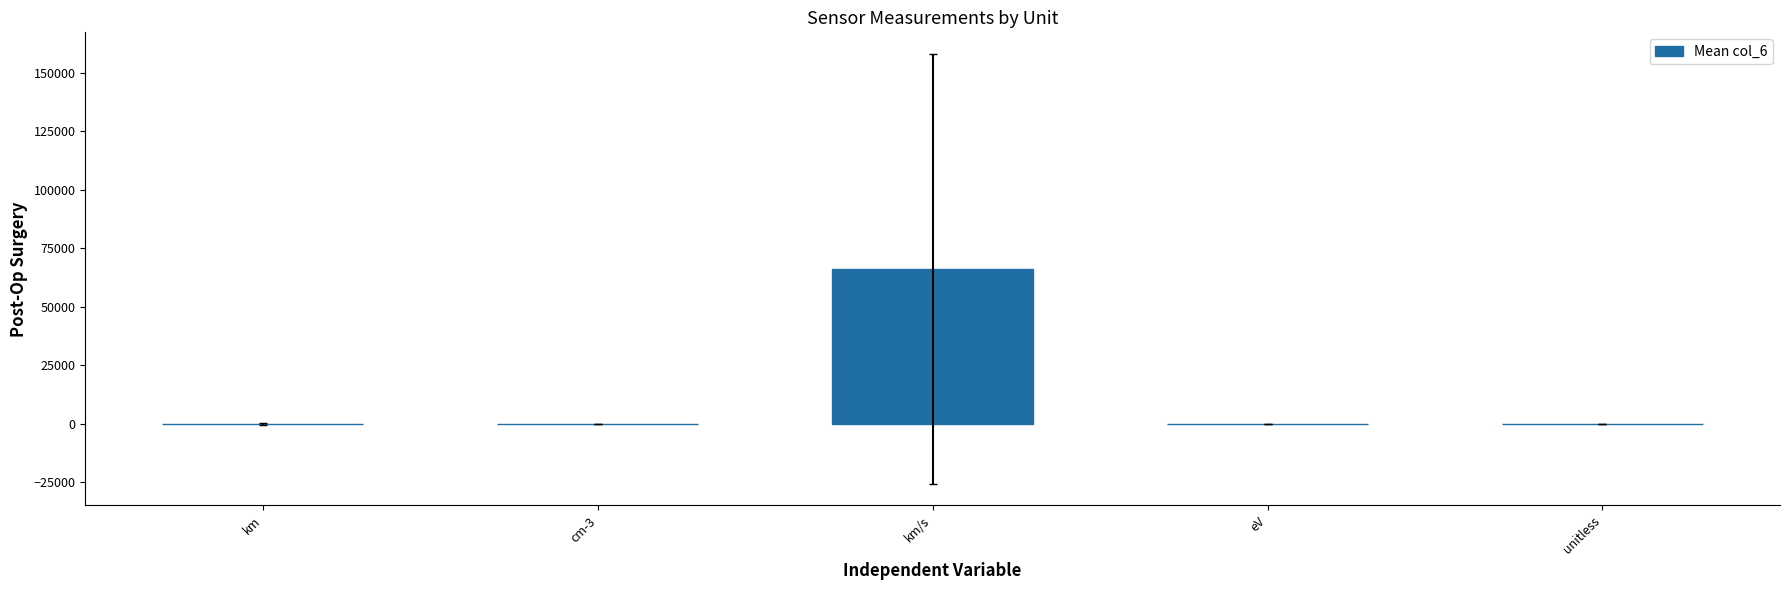

Are the bars horizontal?

No